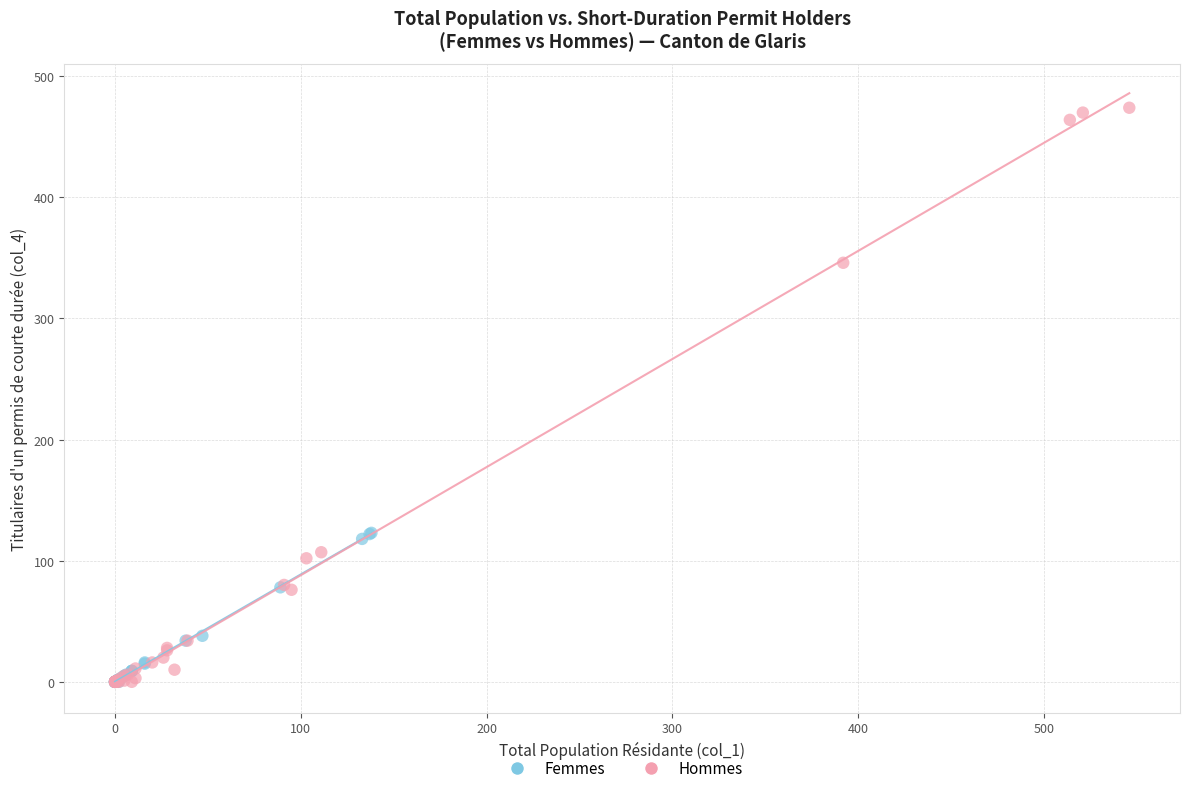

Which series has the widest spread of Y values?

Hommes